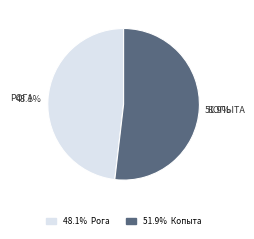

Does any single category account for the majority?

Yes